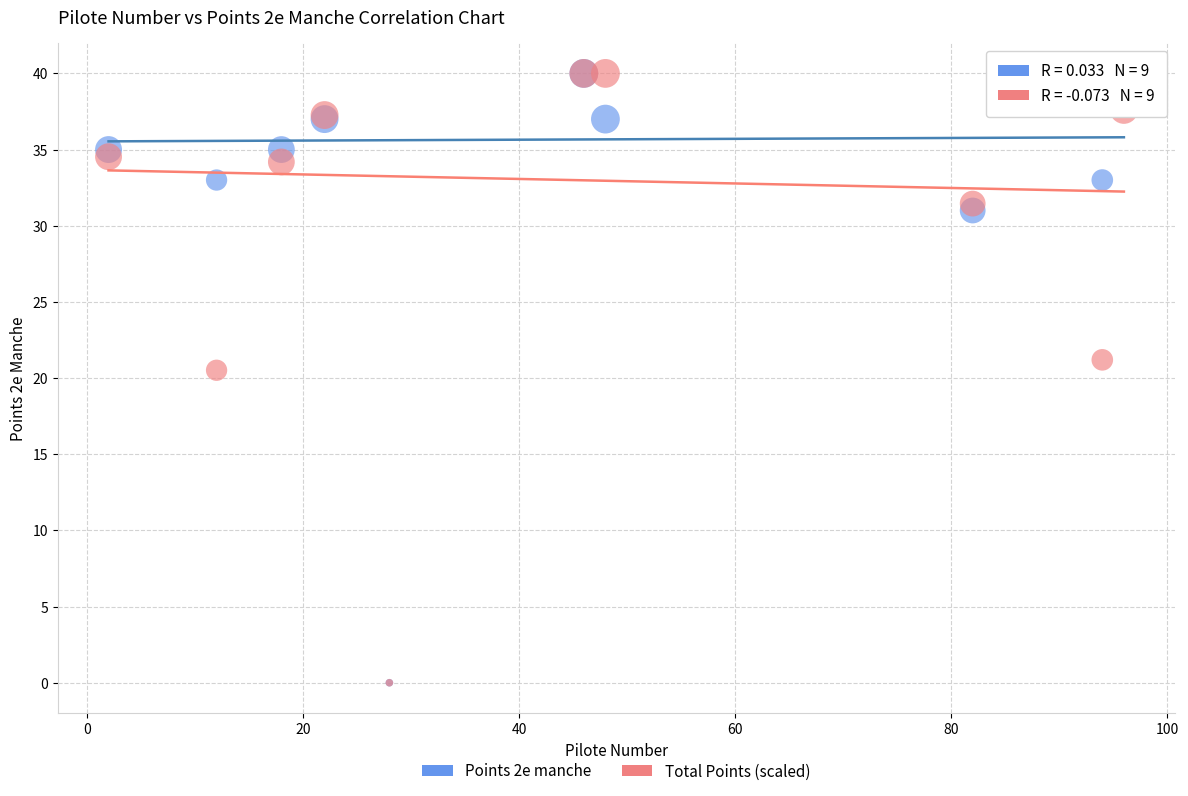

Across all series, what Y value is closest to 20?

20.5